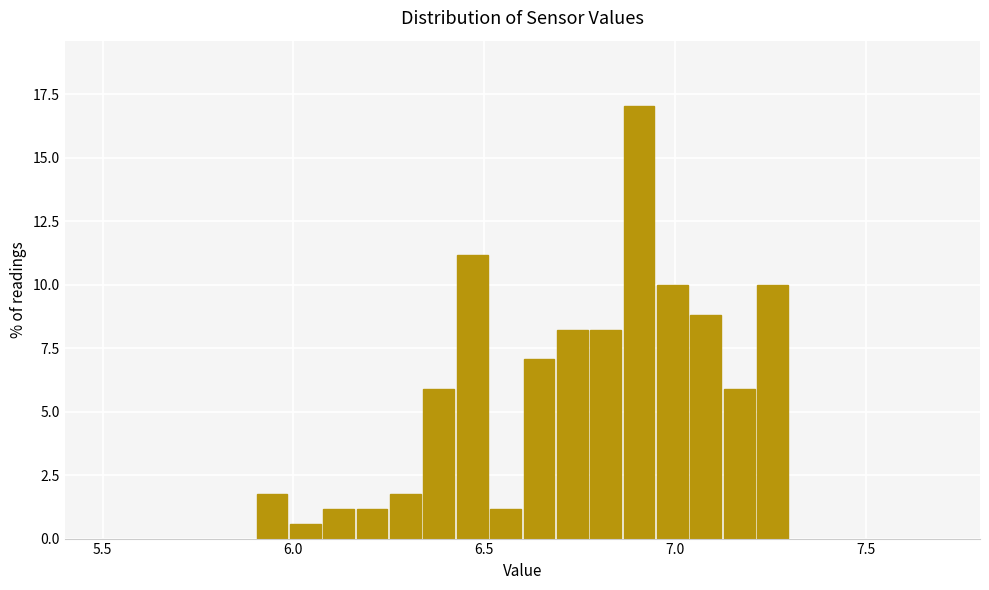

Around what value on the x-axis is the tallest bar? Give the approximate position of its centre, as read against the axis.

6.90